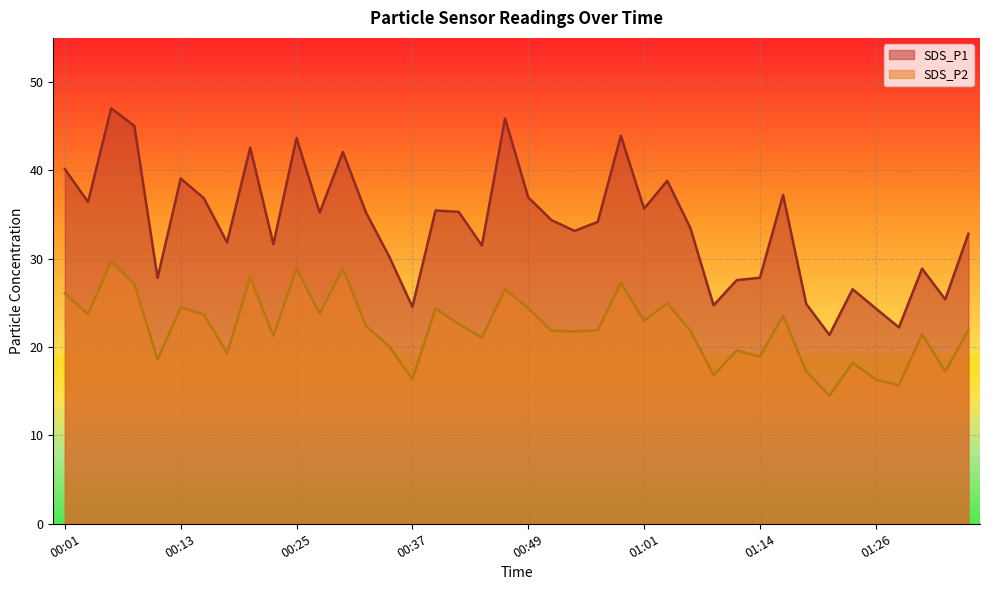

What is the difference between the SDS_P1 values at 00:06 and 01:11?

19.5